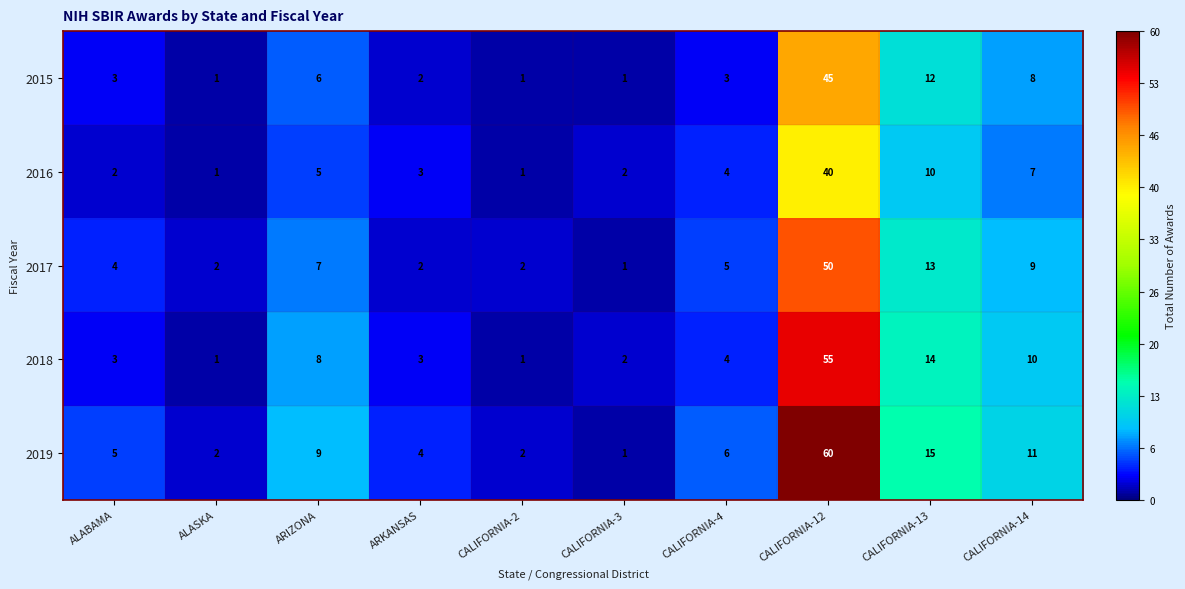

What is the difference between the maximum and minimum values in the 2016 series?

39